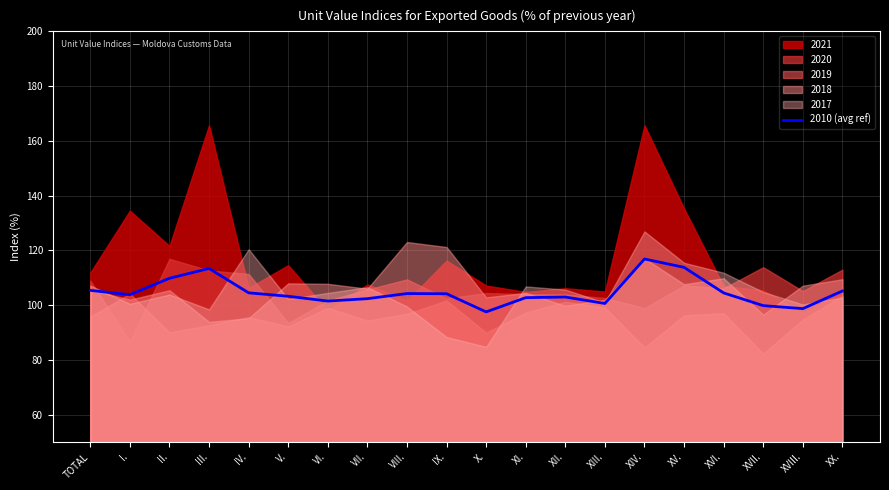

What is the ratio of the value at VI. to the value at XII.?

1.0